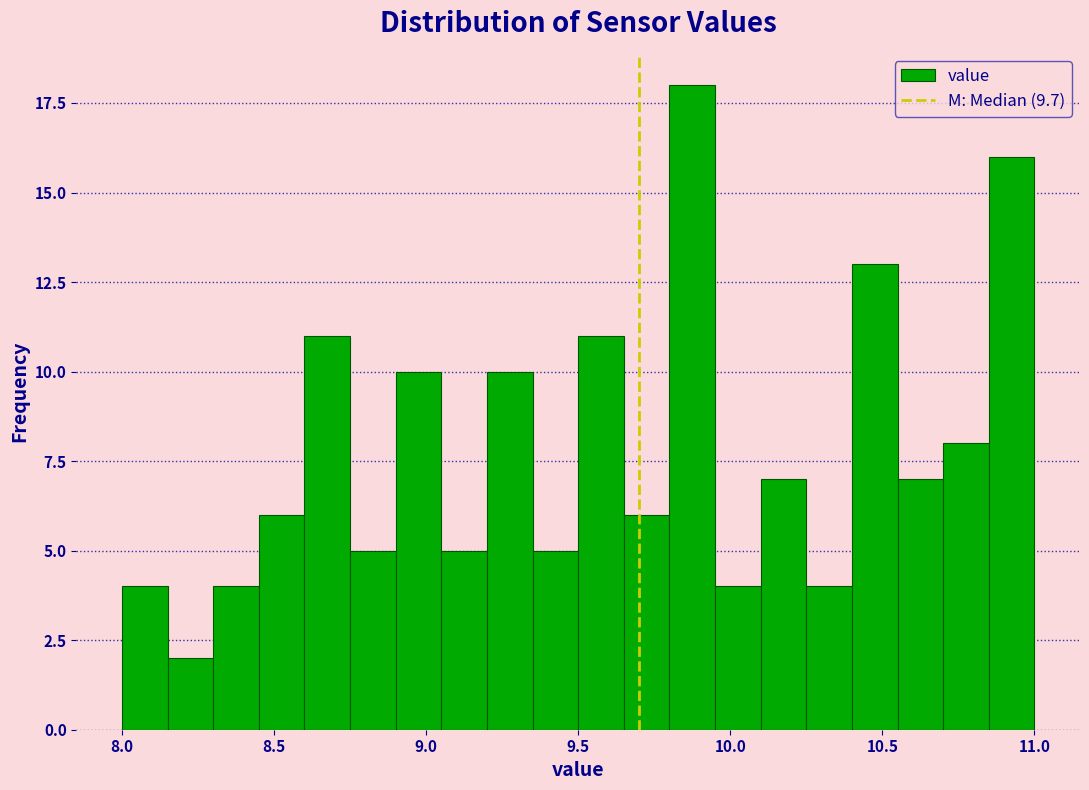

Read against the x-axis, roughly where is the centre of the tallest bar?

9.90